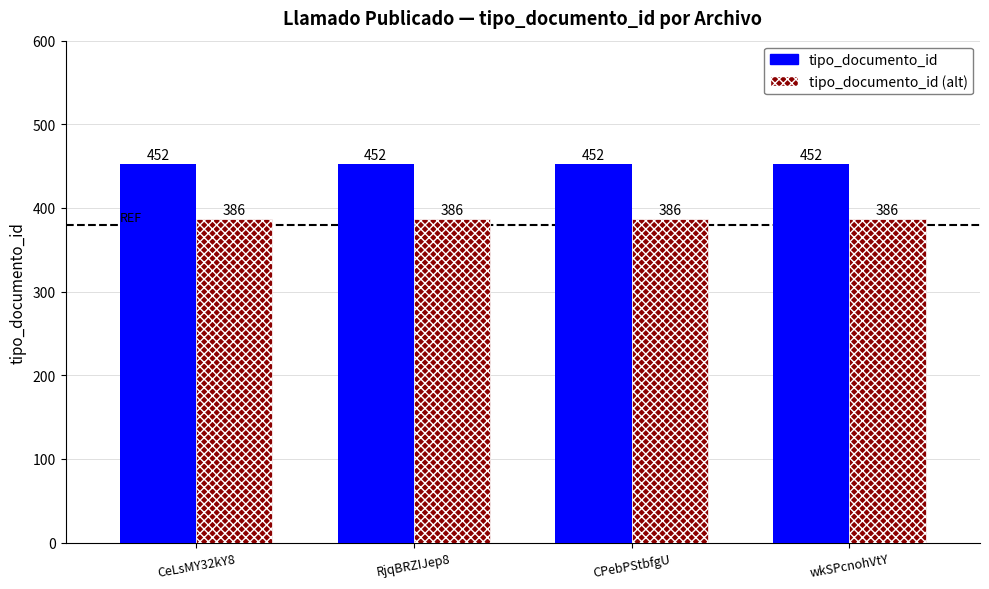

What is the label of the 3rd bar from the left?

CPebPStbfgU